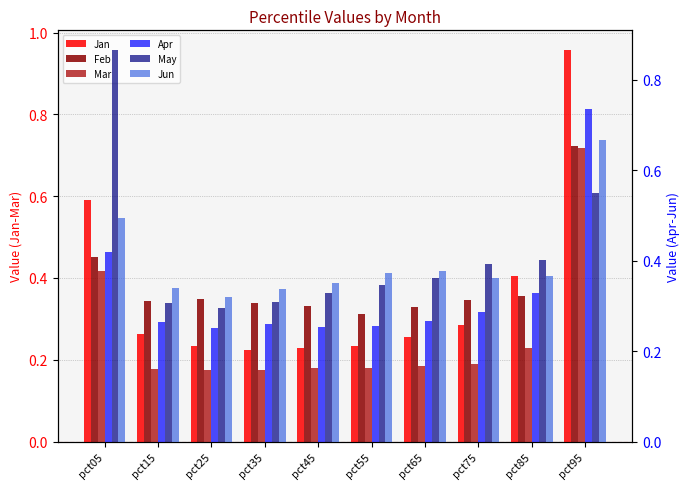

Rank the categories by Feb value from highest to lowest.

pct95, pct05, pct85, pct25, pct75, pct15, pct35, pct45, pct65, pct55